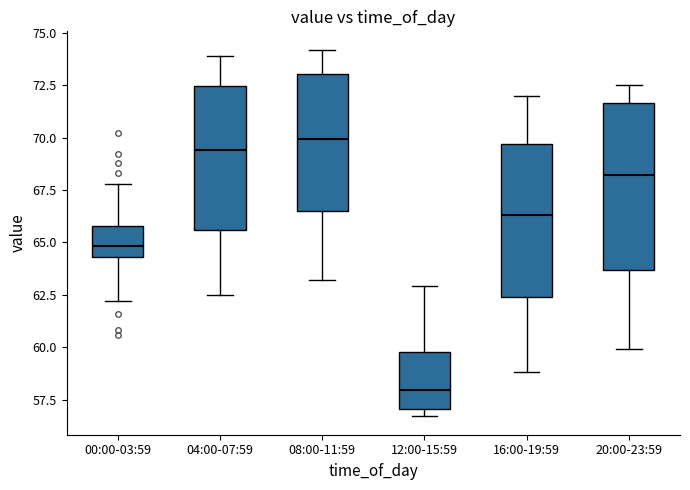

Reading left to right, read every box against the y-axis: the position of its median line, the range the box covers, and the ends of its whiskers. The values are not printed on the chart, so give them approximately, as read against the axis.

00:00-03:59: median 65.0, box 64.5 to 66.0, whiskers 62.0 to 68.0
04:00-07:59: median 69.5, box 65.5 to 72.5, whiskers 62.5 to 74.0
08:00-11:59: median 70.0, box 66.5 to 73.0, whiskers 63.0 to 74.0
12:00-15:59: median 58.0, box 57.0 to 60.0, whiskers 56.5 to 63.0
16:00-19:59: median 66.5, box 62.5 to 69.5, whiskers 59.0 to 72.0
20:00-23:59: median 68.0, box 63.5 to 71.5, whiskers 60.0 to 72.5